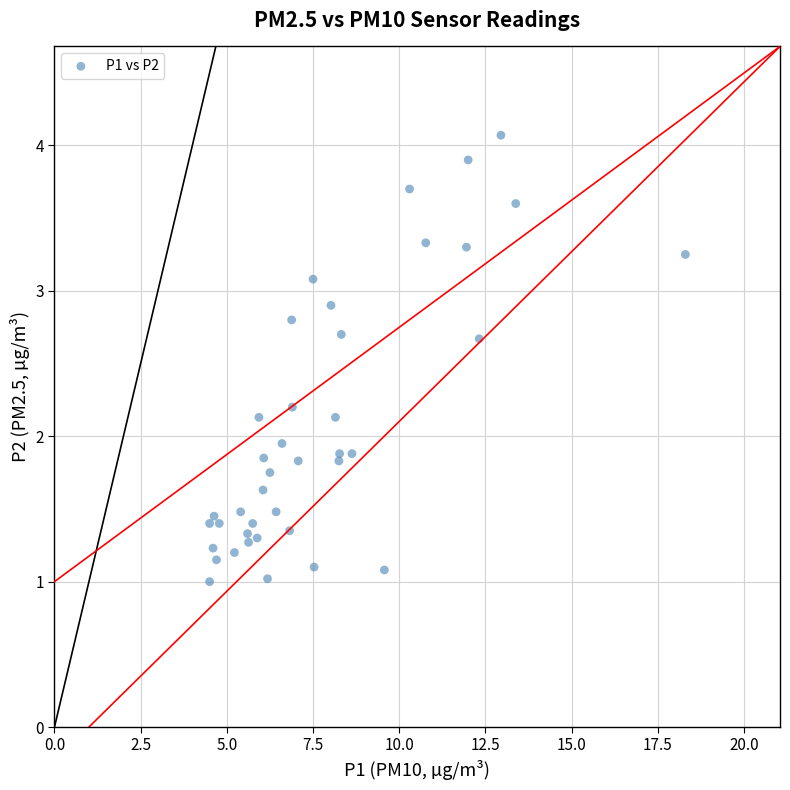

What is the range of Y values (max minus min)?

3.1